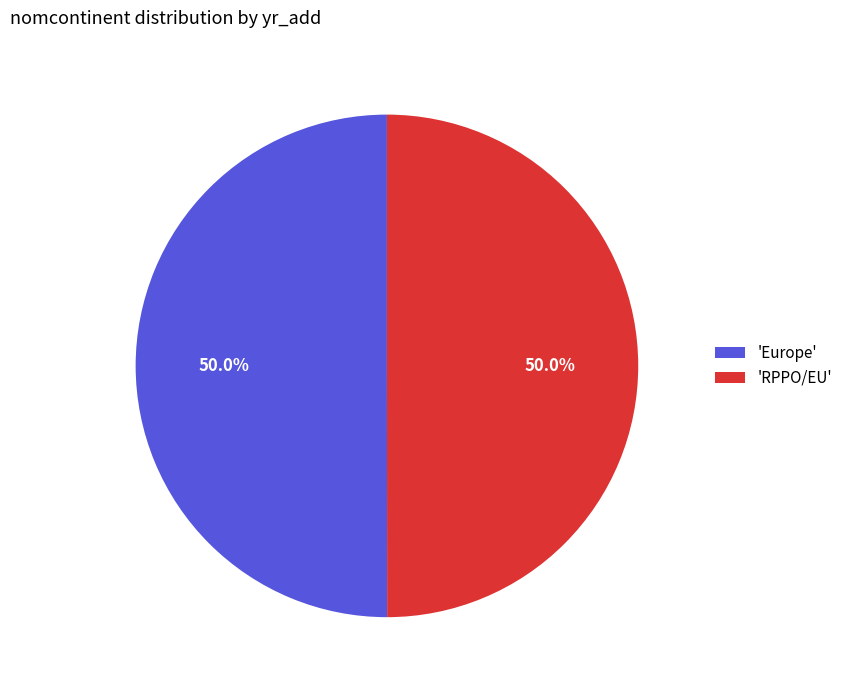

Combined, do 'RPPO/EU' and 'Europe' account for over 50%?

Yes